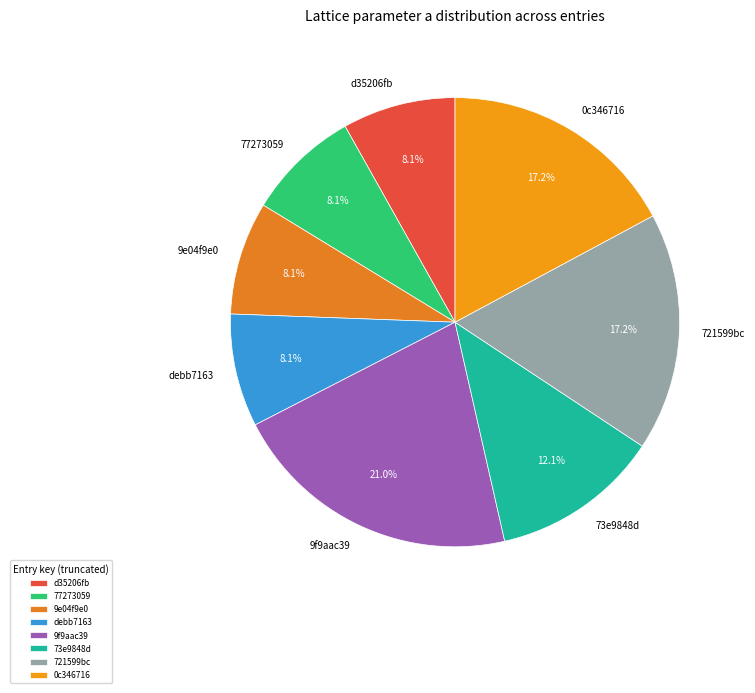

To the nearest percent, what is the difference between the 73e9848d and 9f9aac39 slice percentages?

9%